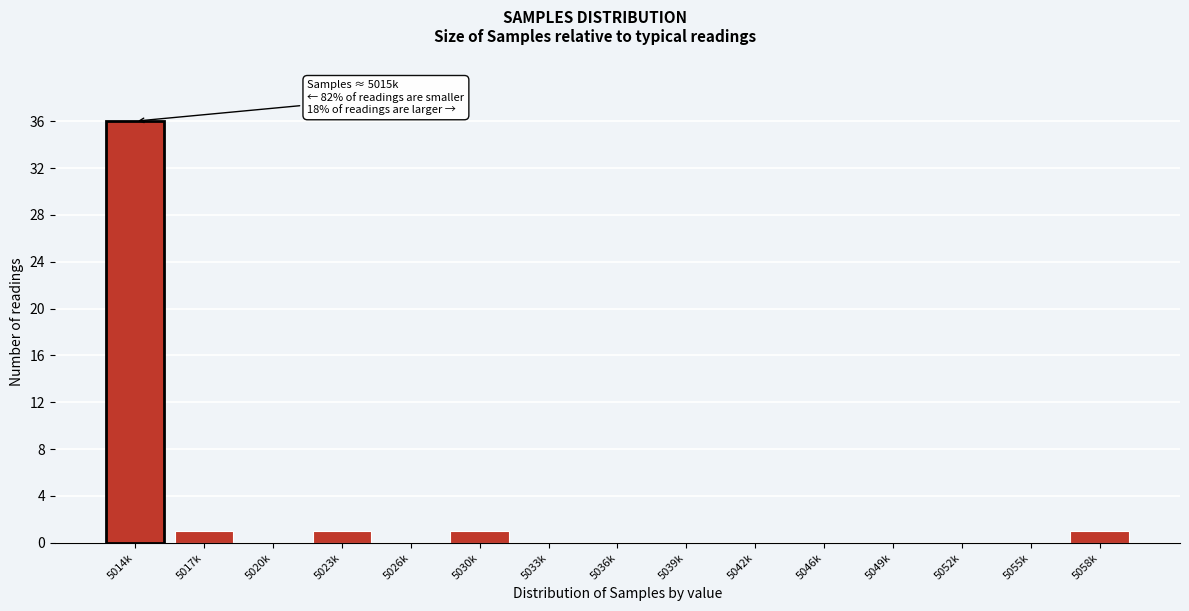

Reading right to left, extract all data points from this chart.

5058k=1	5055k=0	5052k=0	5049k=0	5046k=0	5042k=0	5039k=0	5036k=0	5033k=0	5030k=1	5026k=0	5023k=1	5020k=0	5017k=1	5014k=36